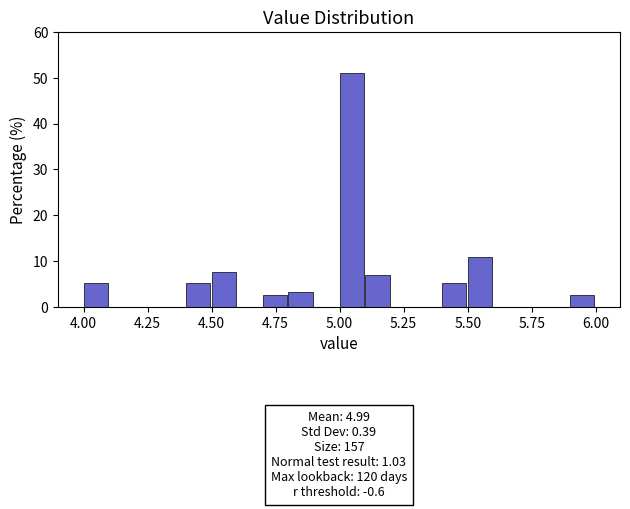

Around what value on the x-axis is the tallest bar? Give the approximate position of its centre, as read against the axis.

5.05